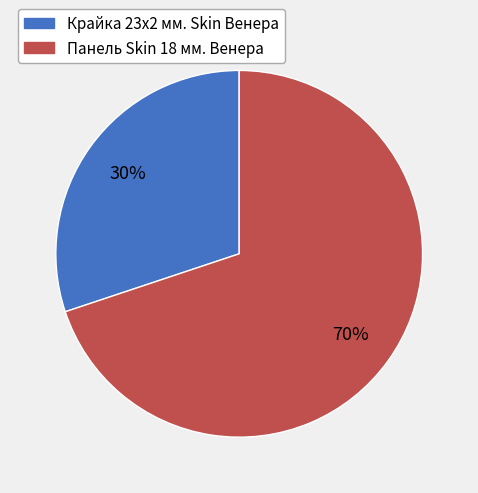

What is the ratio of the value at Крайка 23x2 мм. Skin Венера to the value at Панель Skin 18 мм. Венера?

0.4